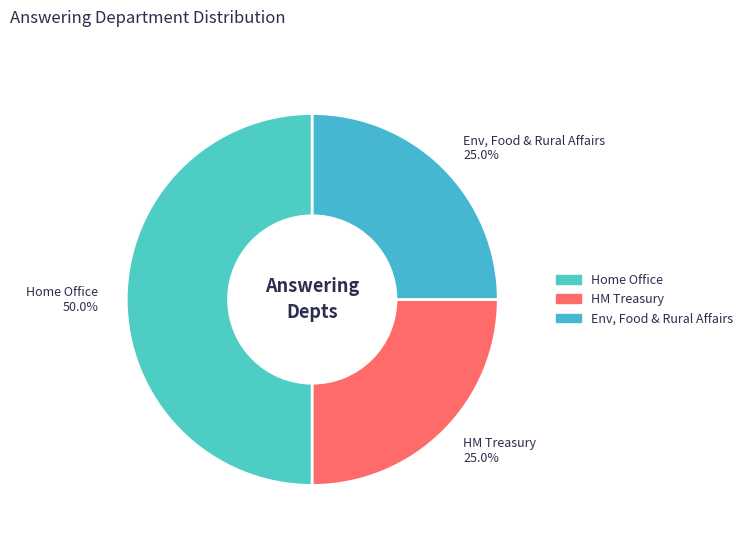

How many segments does this pie chart have?

3